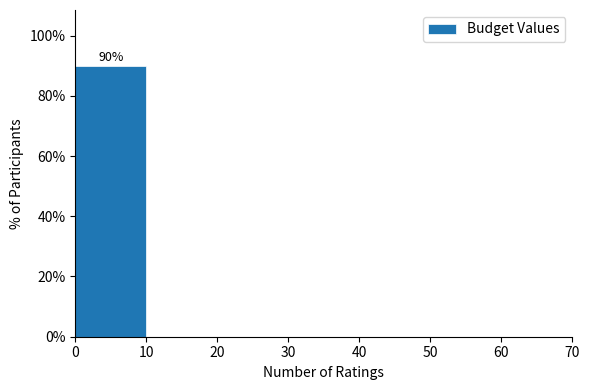

Over which range of the x-axis is the bar tallest?

0 to 10